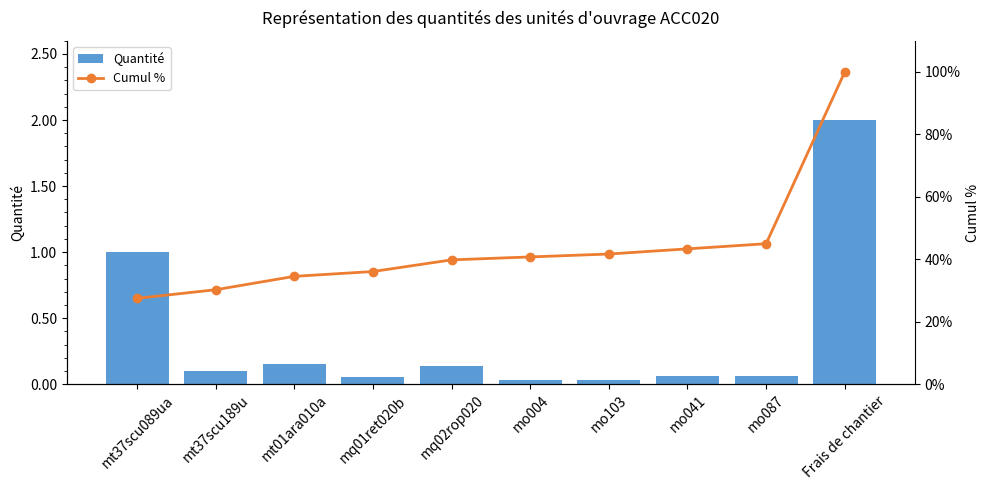

What is the sum of the Cumul % values at mt37scu089ua and Frais de chantier?

127.5